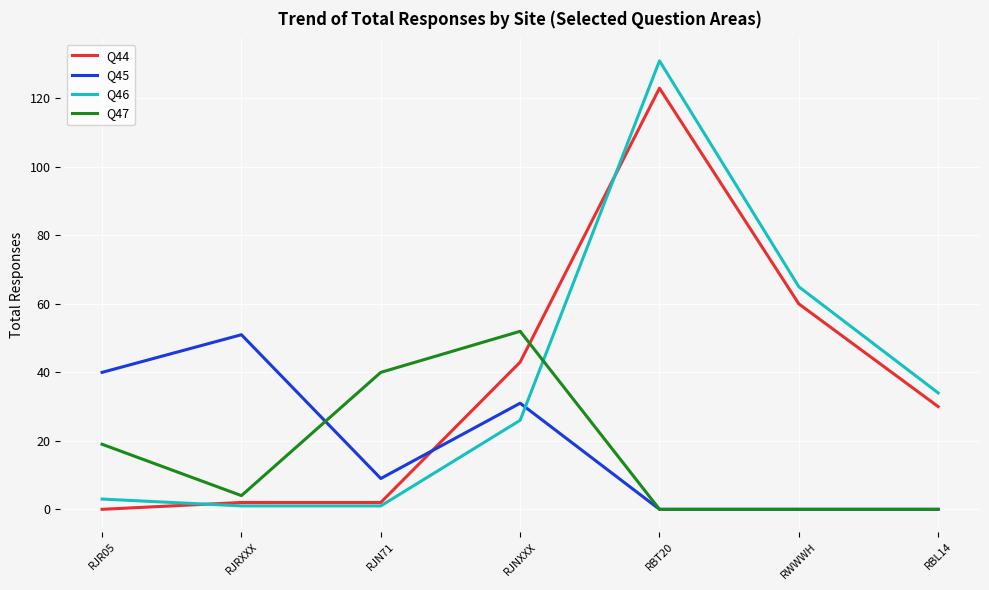

At which label does Q47 first exceed 4?

RJR05